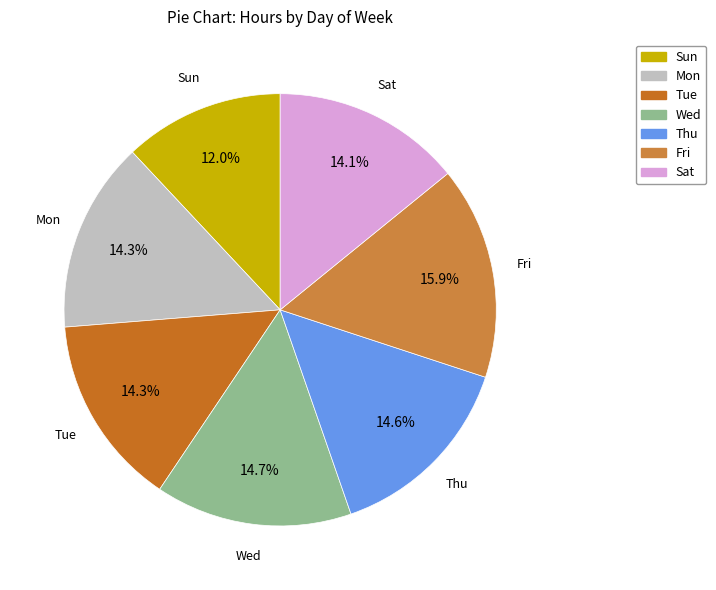

Does Tue represent more than half of the total?

No